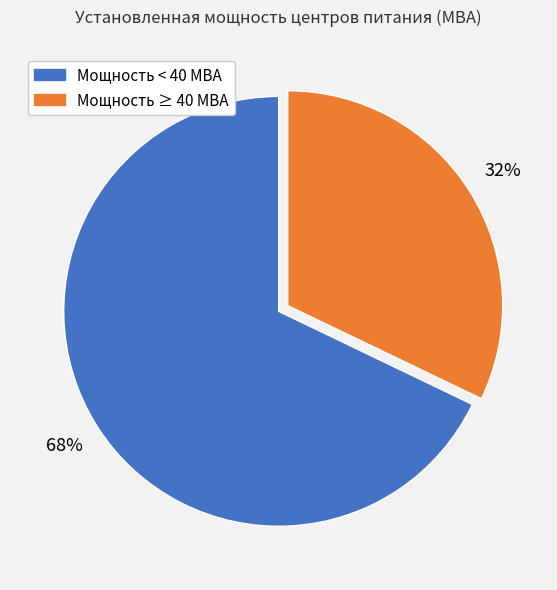

How many slices are in this pie chart?

2